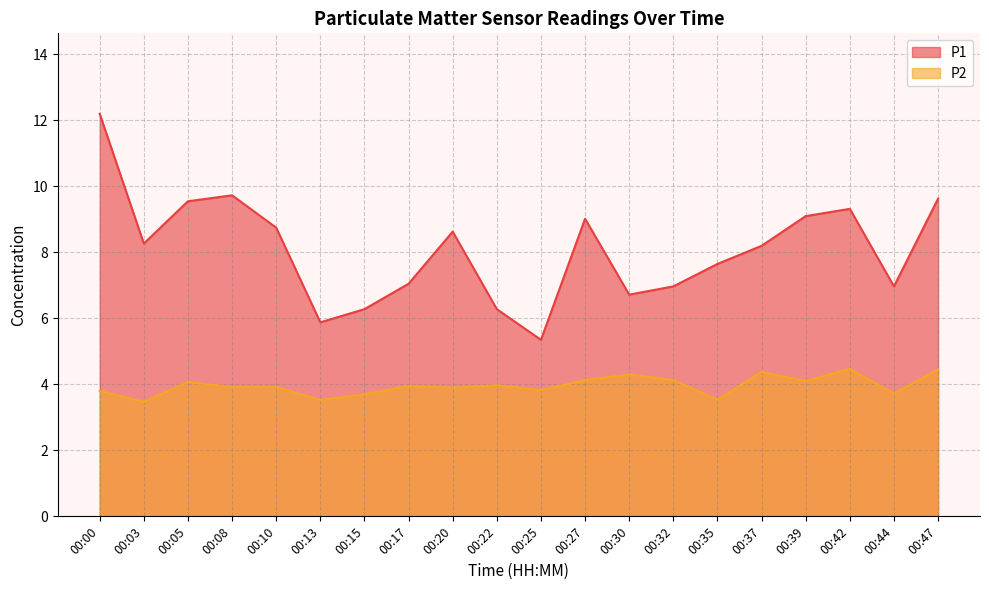

How many distinct data groups are displayed?

2